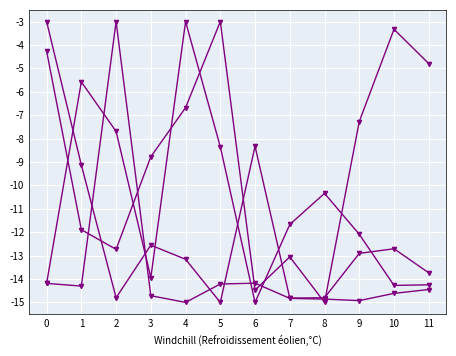

What is the smallest value displayed?

-15.0